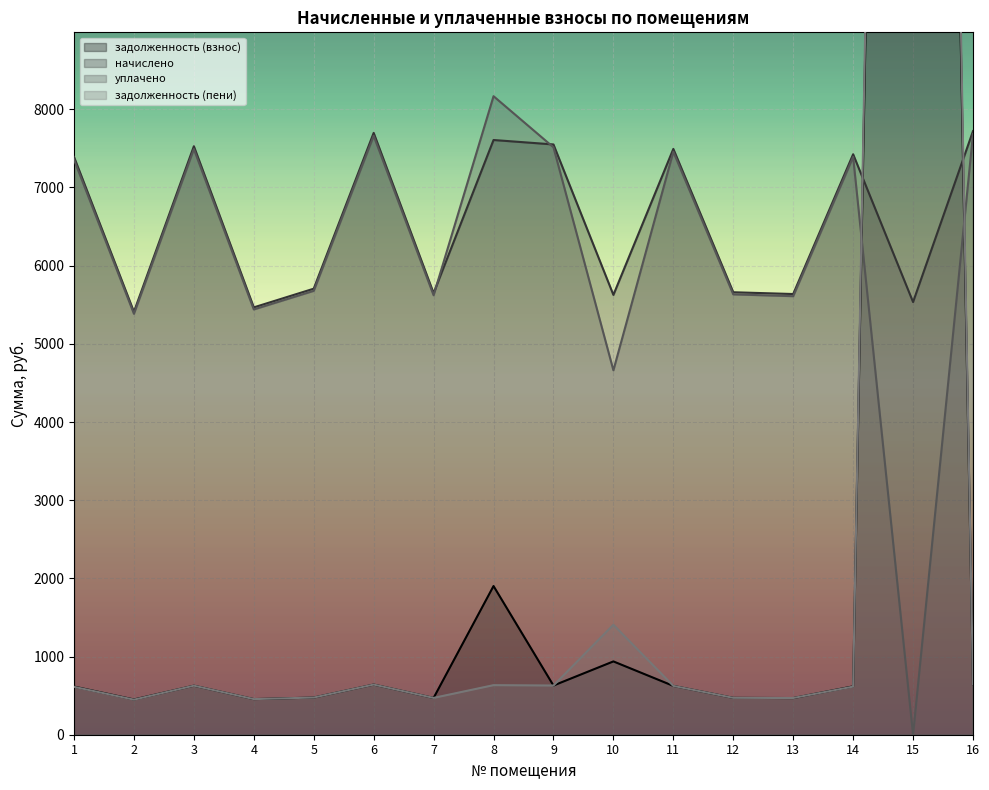

Reading left to right, what are all the values shown in this chart?

задолженность (взнос): 615.9	450.8	627.3	455.5	475.4	641.5	470.7	1901.8	629.2	937.6	624.4	471.6	468.8	618.8	40904.0	643.4
начислено: 7390.8	5409.4	7527.5	5466.2	5705.4	7698.2	5648.4	7607.2	7550.3	5625.7	7493.3	5659.8	5637.1	7425.0	5534.5	7721.0
уплачено: 7356.8	5384.1	7491.1	5439.8	5677.8	7661.1	5621.1	8167.6	7513.8	4660.9	7457.1	5632.5	5609.5	7390.9	0.0	7683.8
задолженность (пени): 612.7	448.4	627.3	455.5	475.4	641.5	470.7	633.9	629.2	1406.4	624.4	471.6	469.6	615.5	42287.6	643.4